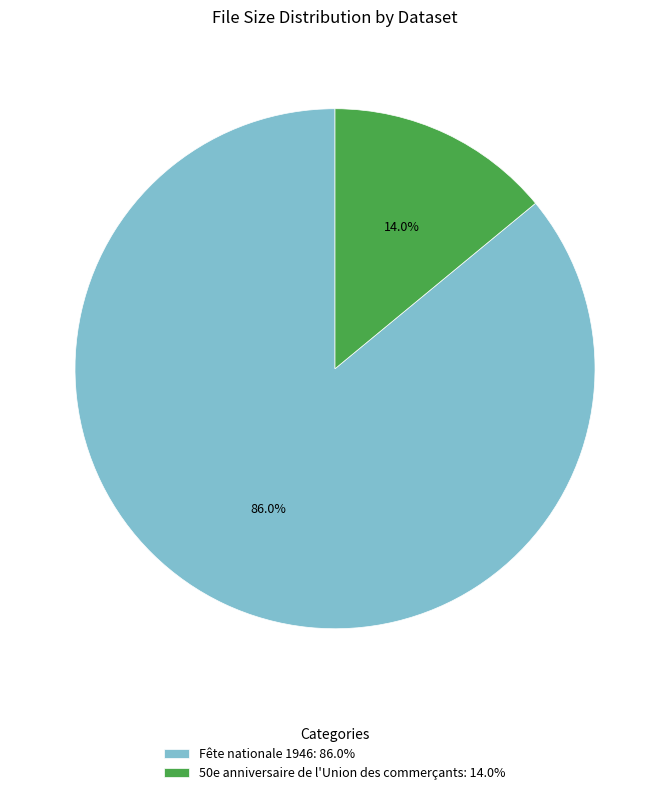

How much of the chart is everything except 50e anniversaire de l'Union des commerçants?

86.0%